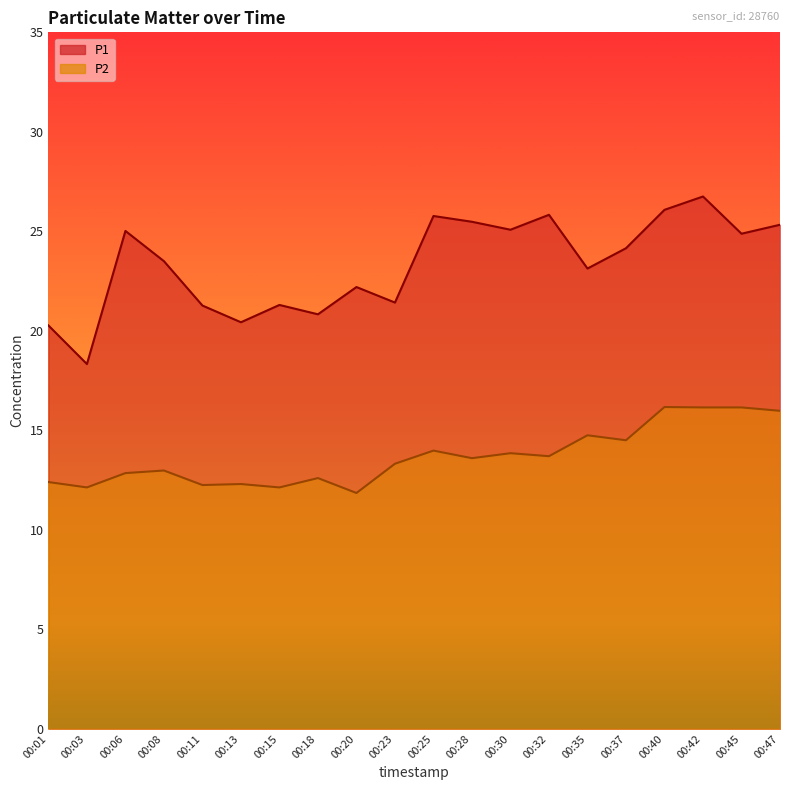

What value does the P2 series have at 00:37?

14.5